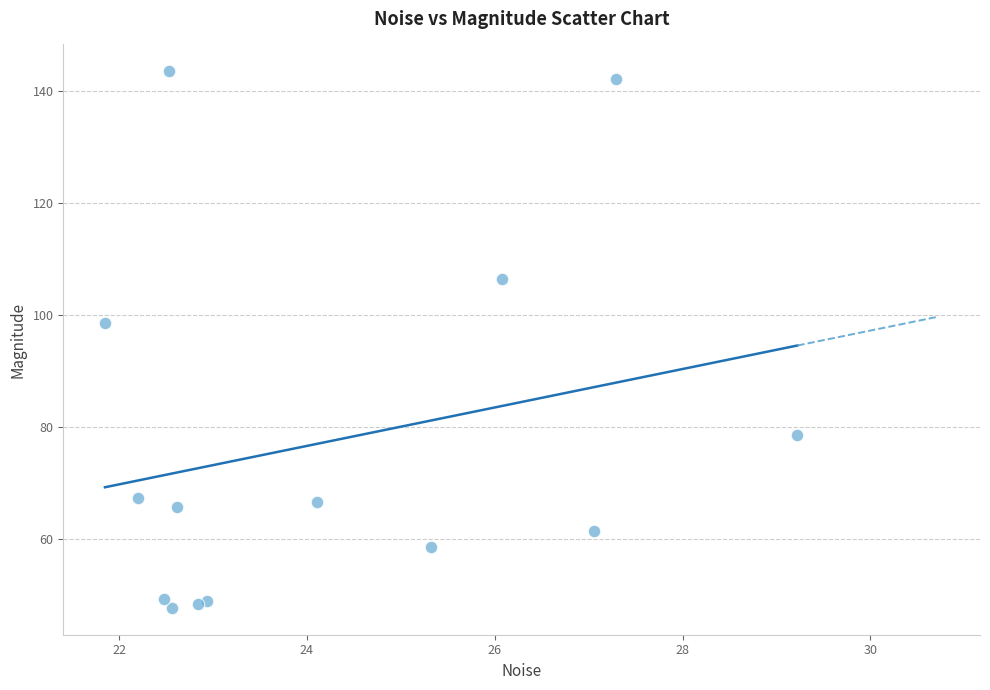

What Y value in the scatter plot is closest to 95?

98.5